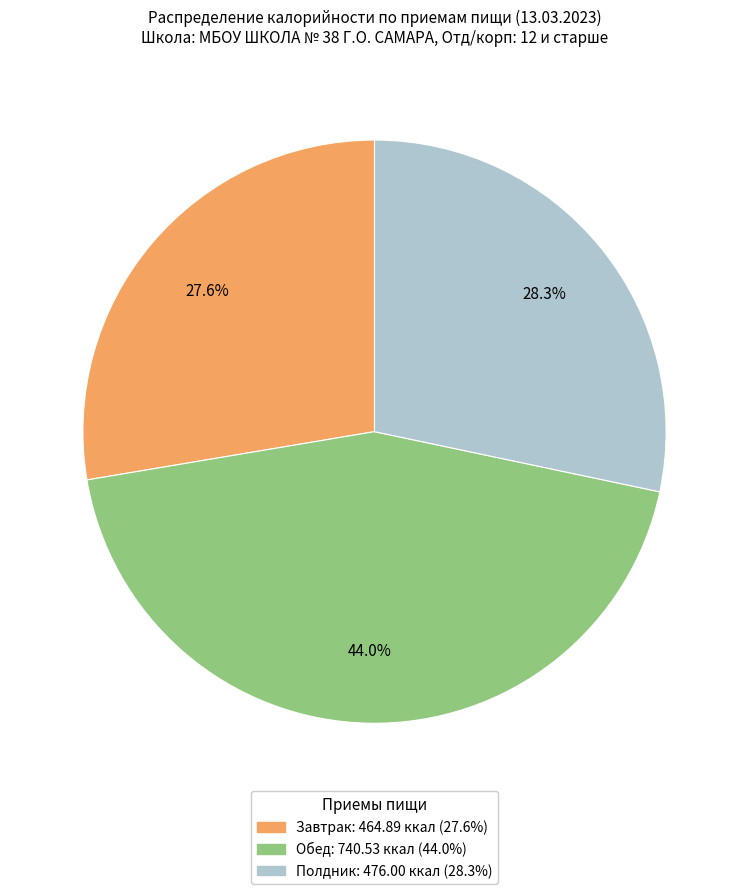

Rank the categories by value from lowest to highest.

Завтрак, Полдник, Обед